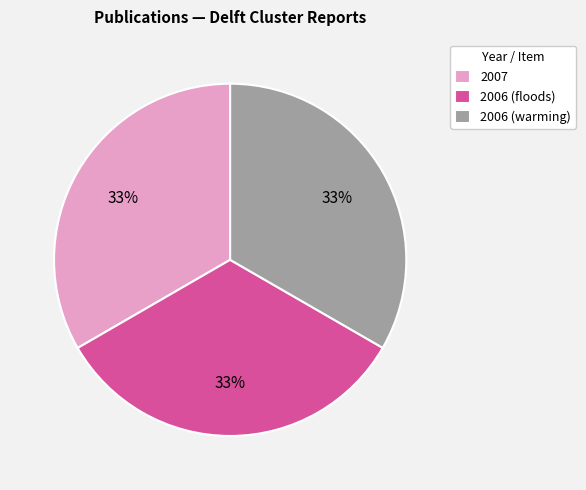

Is the sum of 2006 (floods) and 2006 (warming) greater than half?

Yes